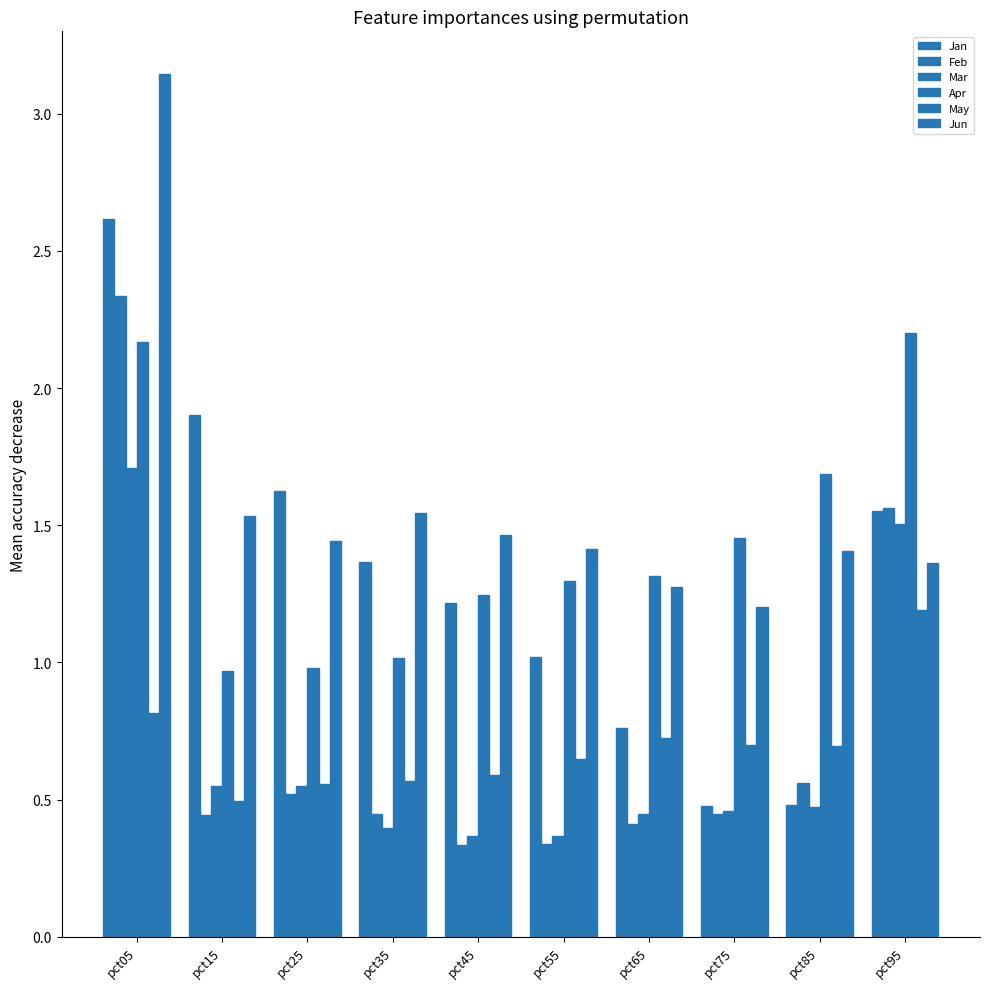

How many series are shown in this chart?

6